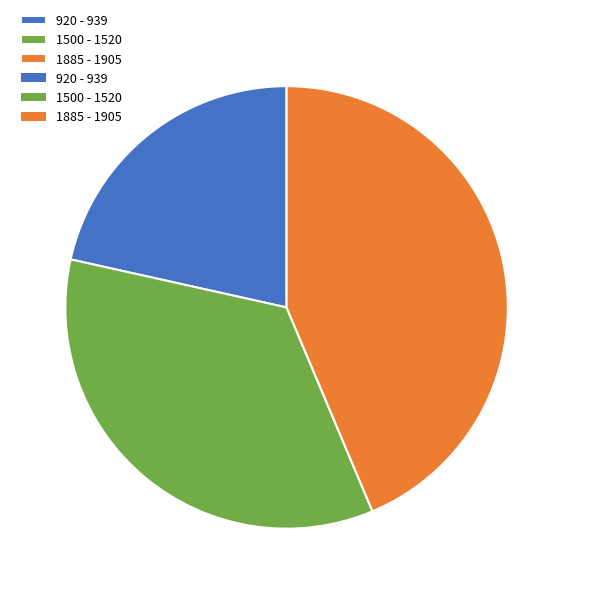

Is there a majority slice in this chart?

No